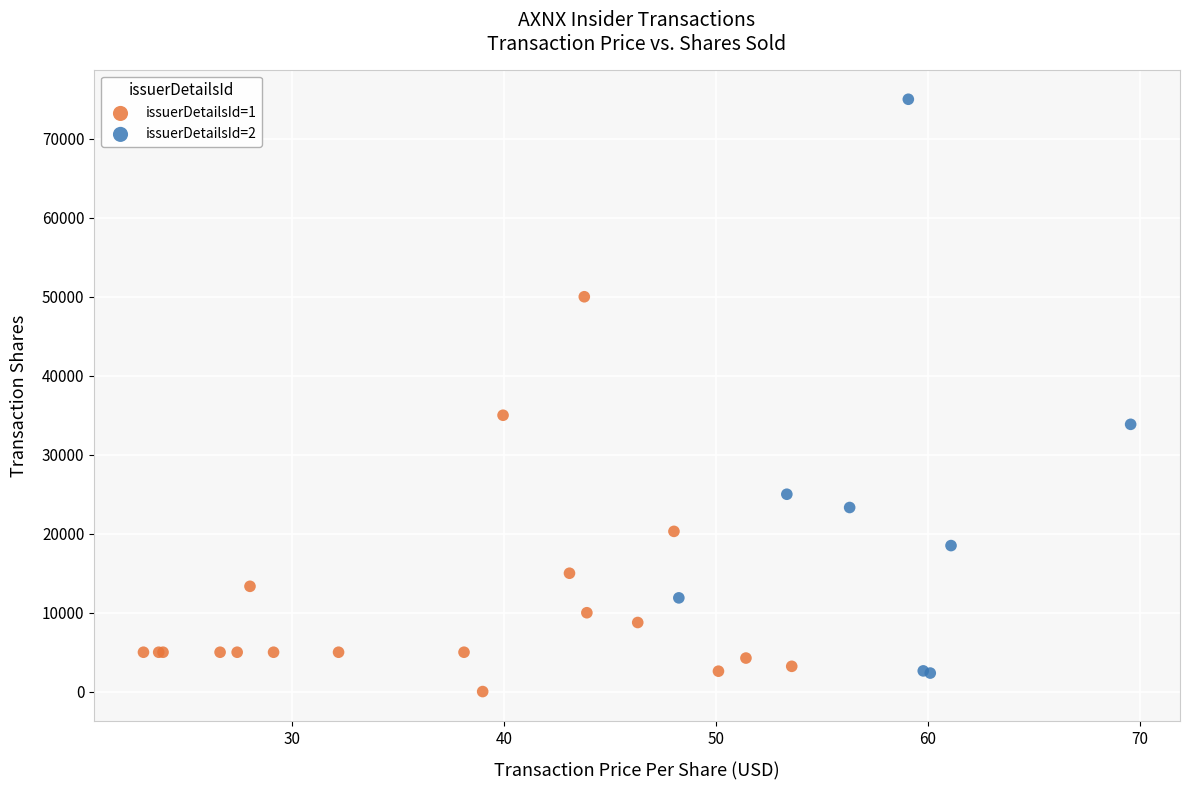

Which series reaches the minimum Y coordinate?

issuerDetailsId=1